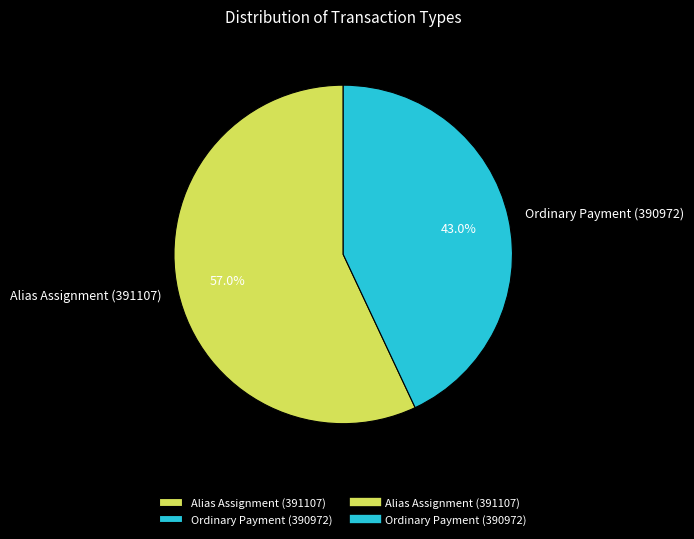

What is the majority slice?

Alias Assignment (391107)